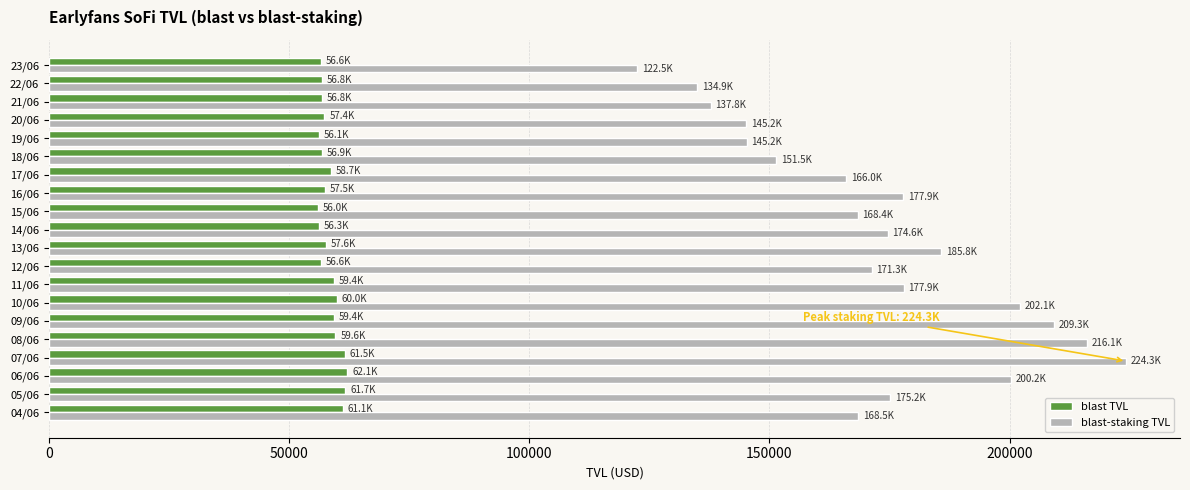

At which category is the sum across all series the highest?

07/06